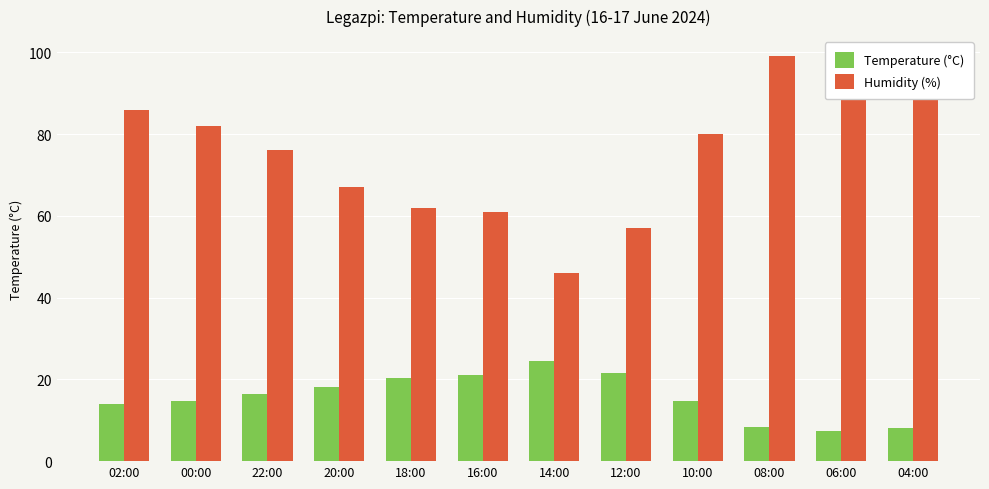

How many data points in Temperature (°C) are above 16?

6